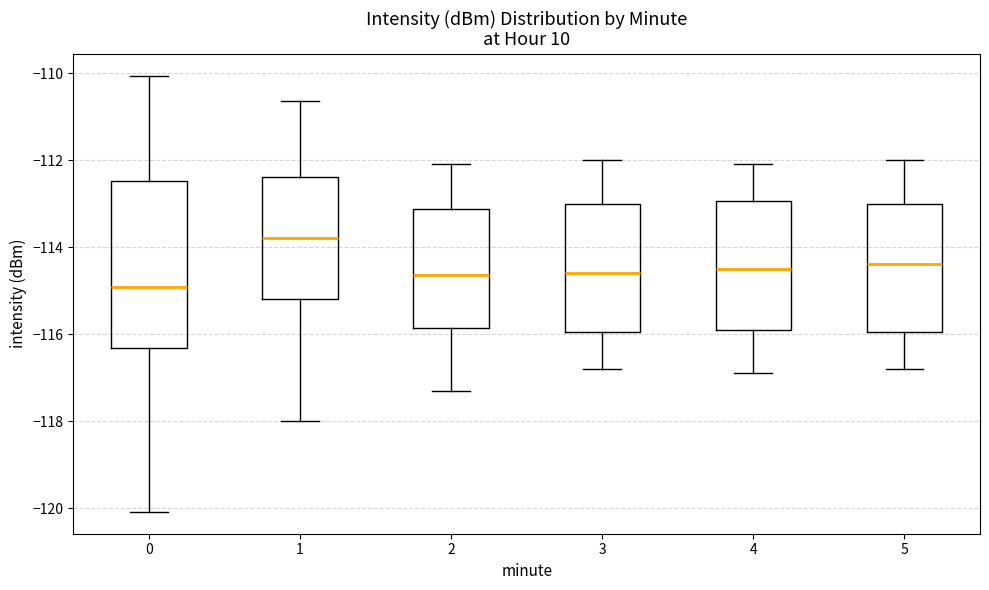

Which box has the highest median line?

1